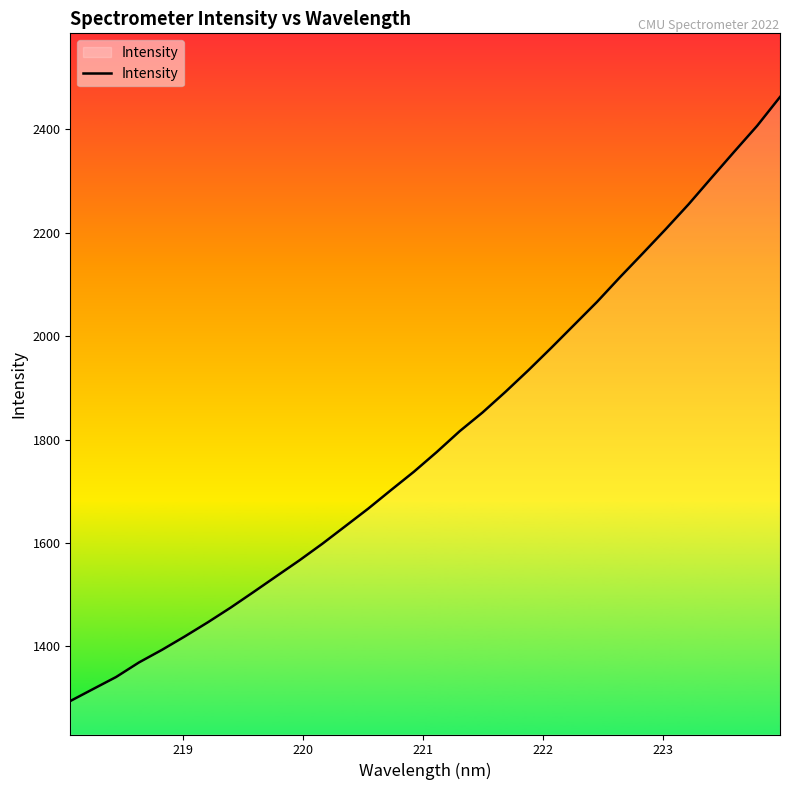

What is the smallest value displayed?

1294.2